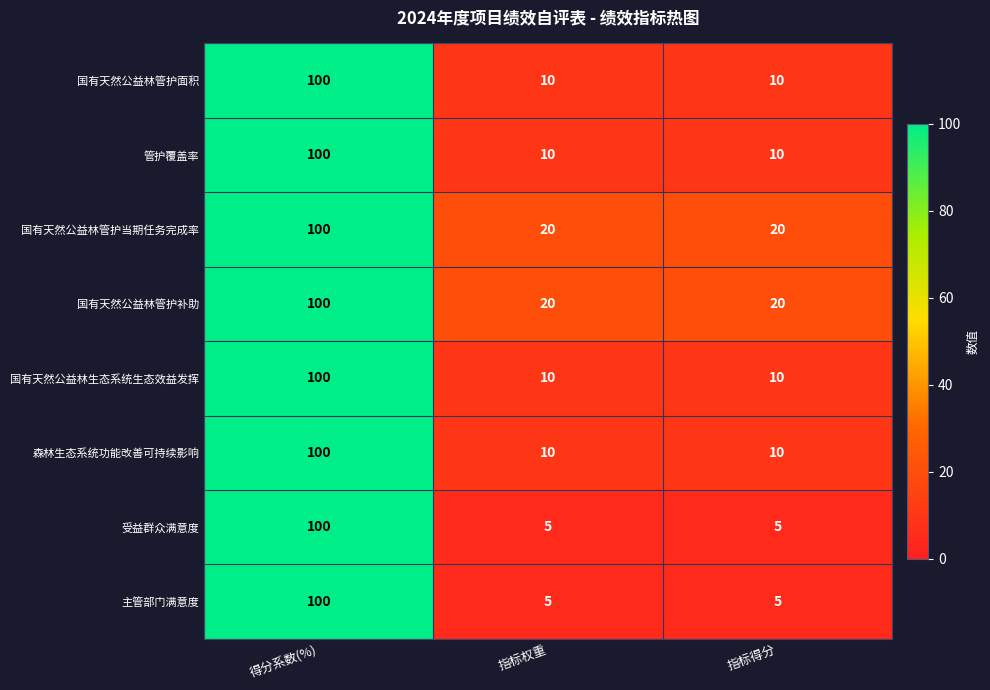

At how many categories does at least one series exceed 95?

1